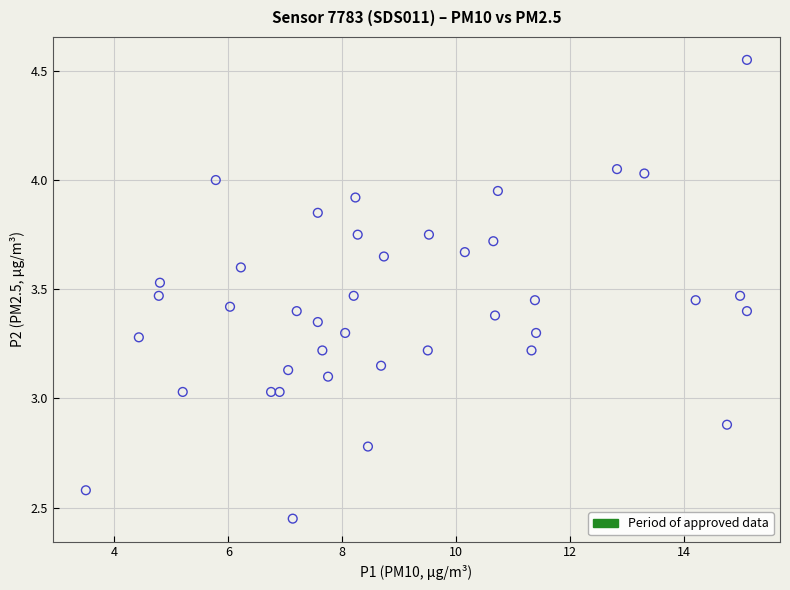

What is the range of Y values (max minus min)?

2.1